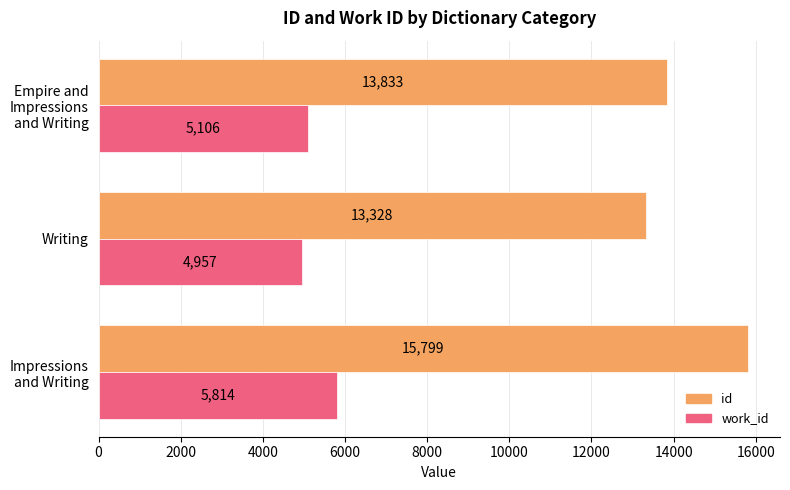

At how many categories does at least one series exceed 10207?

3